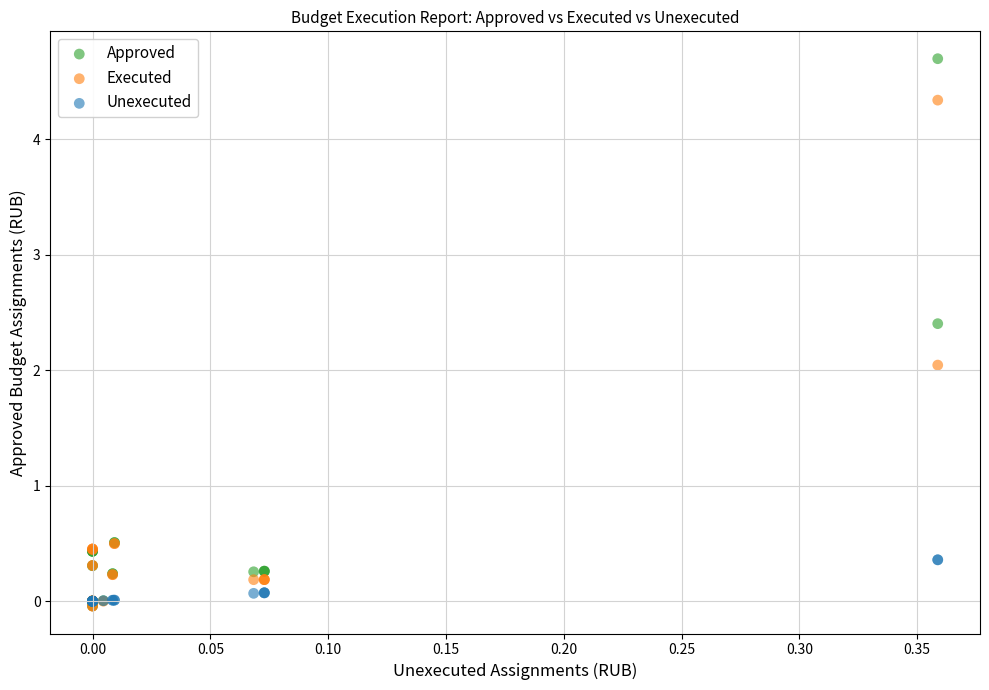

Which series has the largest Y range (max minus min)?

Approved